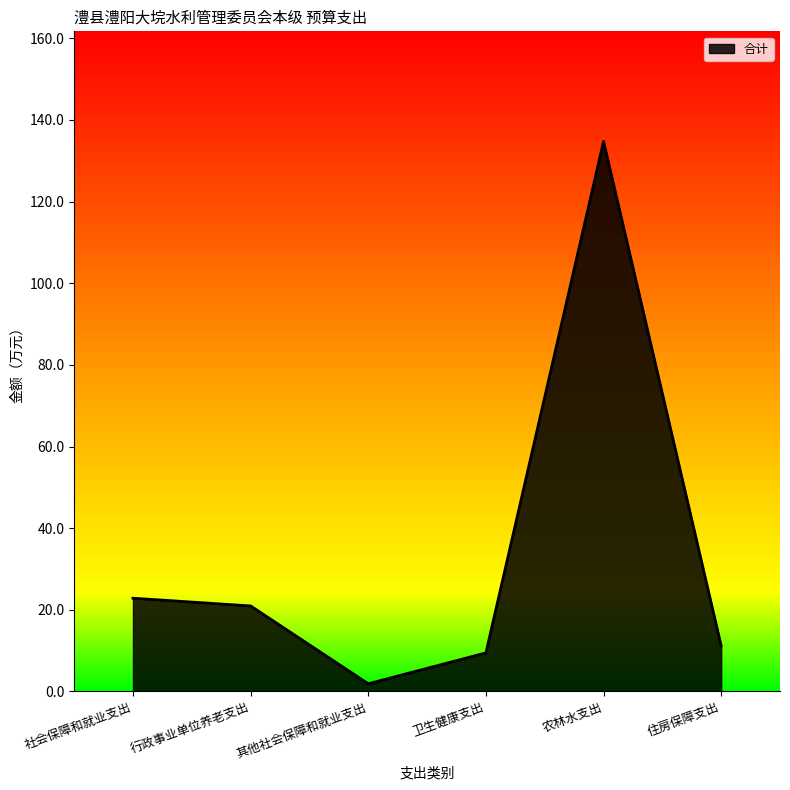

List the labels in order of value, largest first.

农林水支出, 社会保障和就业支出, 行政事业单位养老支出, 住房保障支出, 卫生健康支出, 其他社会保障和就业支出